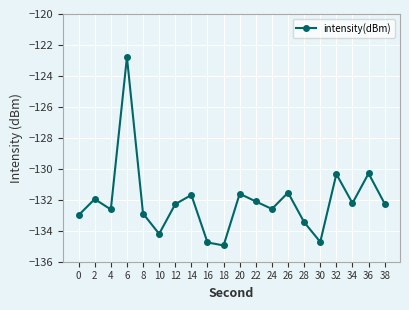

What is the difference between the second highest and second lowest values?

4.5